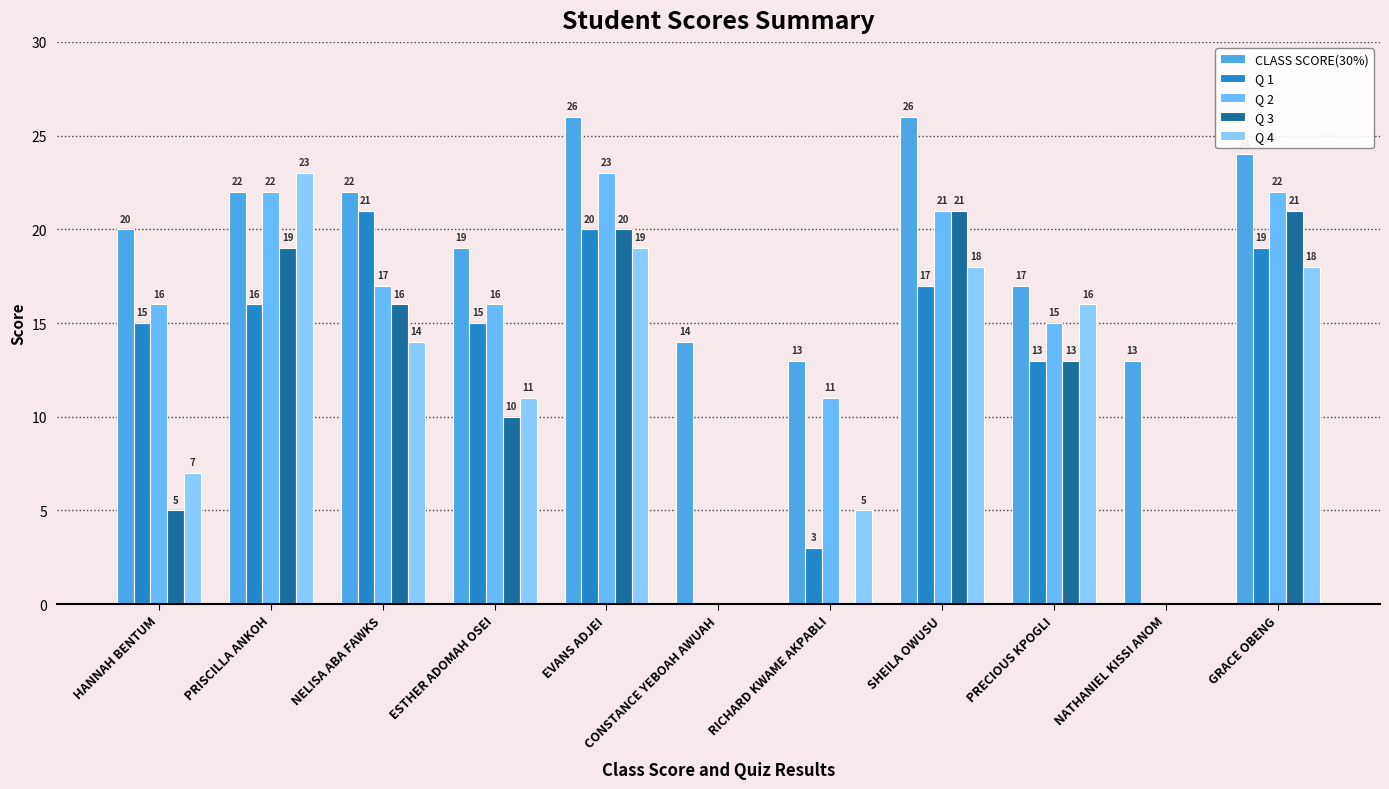

What is the total value across all series at NELISA ABA FAWKS?

90